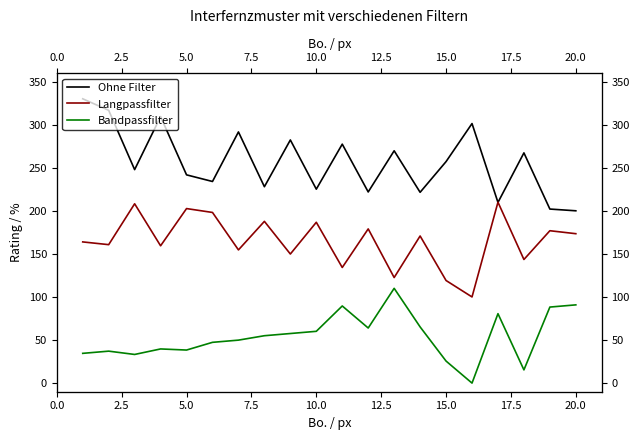

Rank the series by their maximum value, from highest to lowest.

Ohne Filter, Langpassfilter, Bandpassfilter